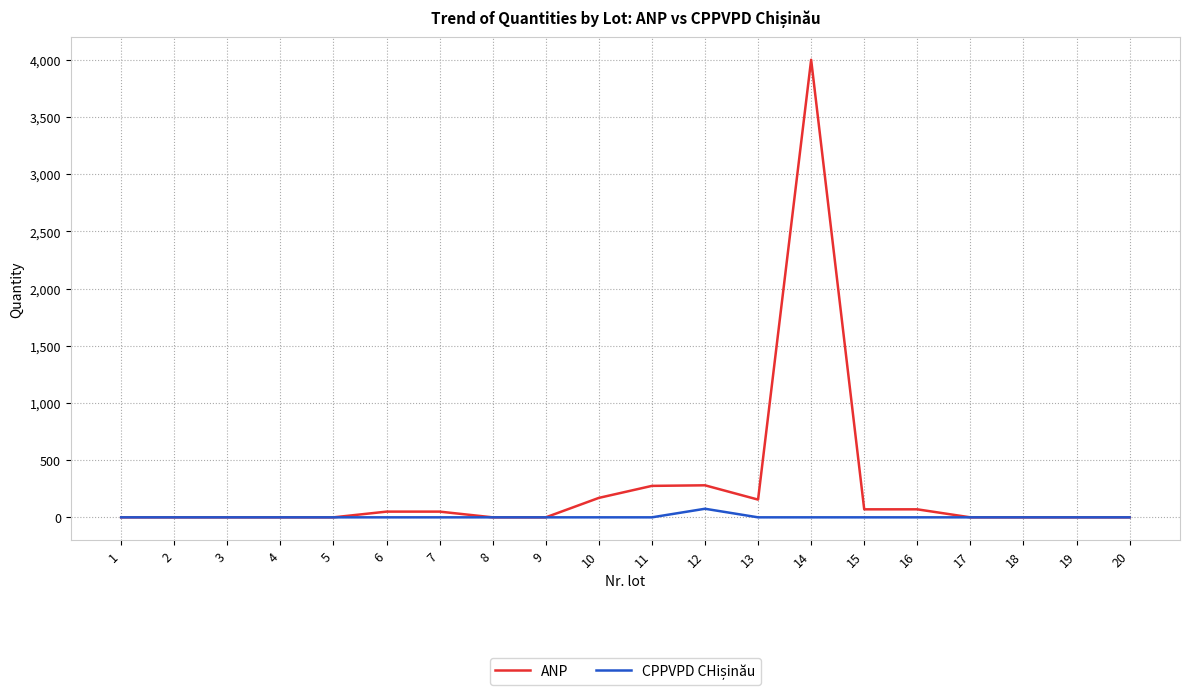

What is the greatest value displayed?

4000